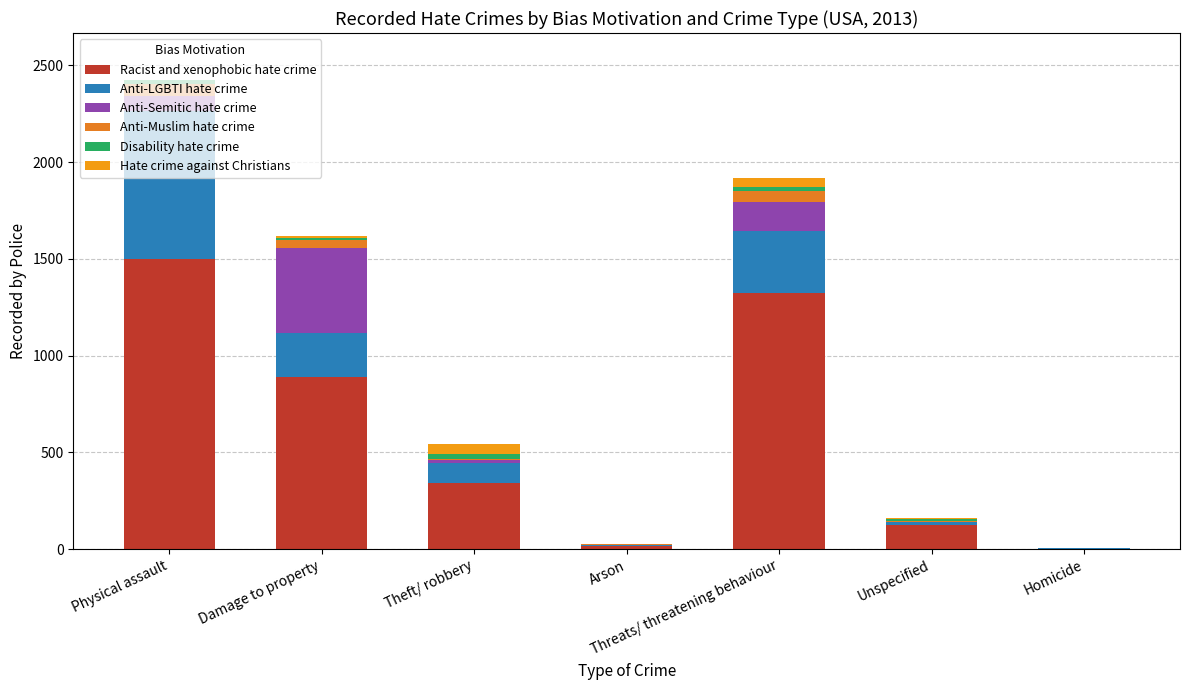

Are the bars horizontal?

No